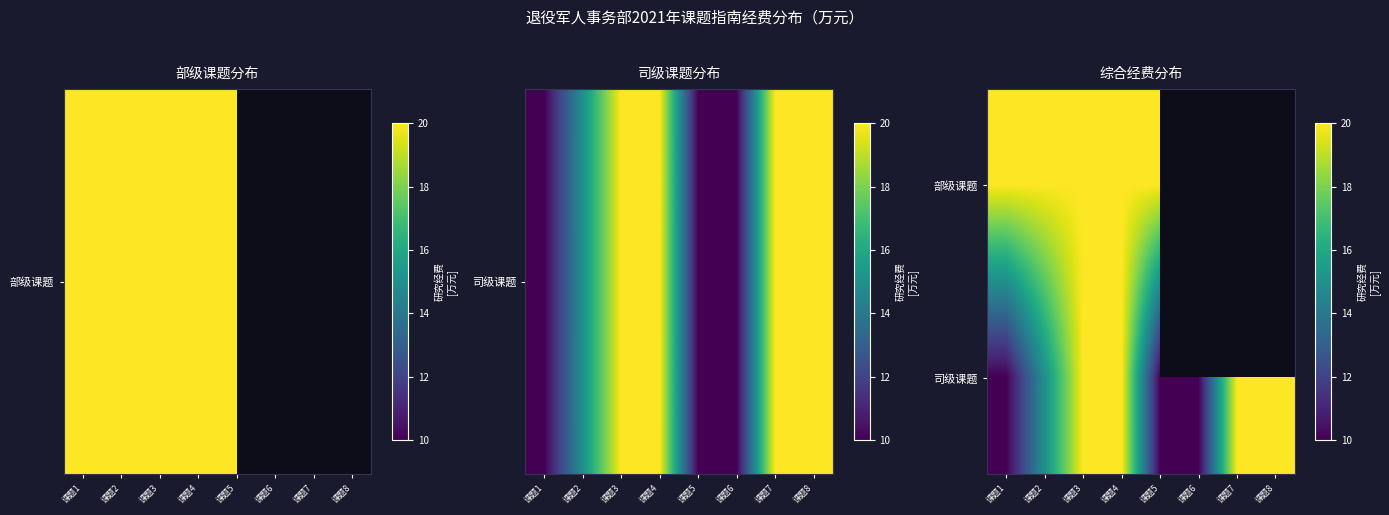

List the series in order of their peak value, highest first.

部级课题, 司级课题